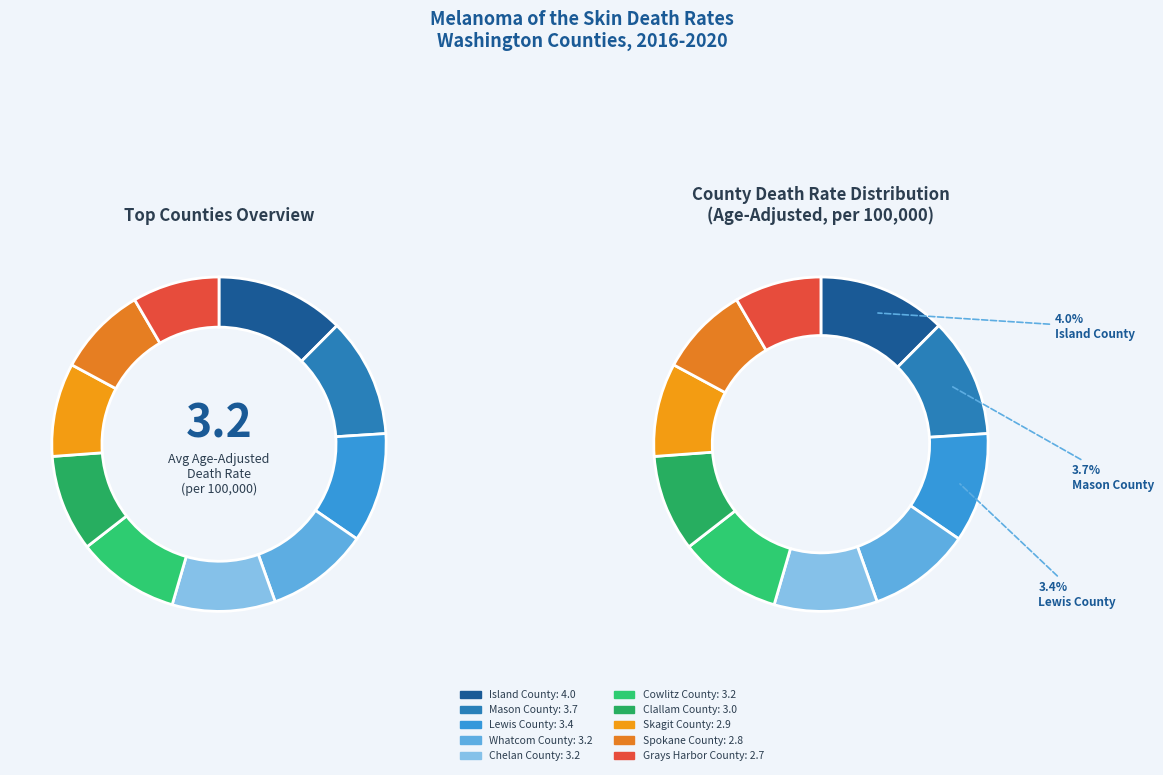

How many segments does this pie chart have?

10